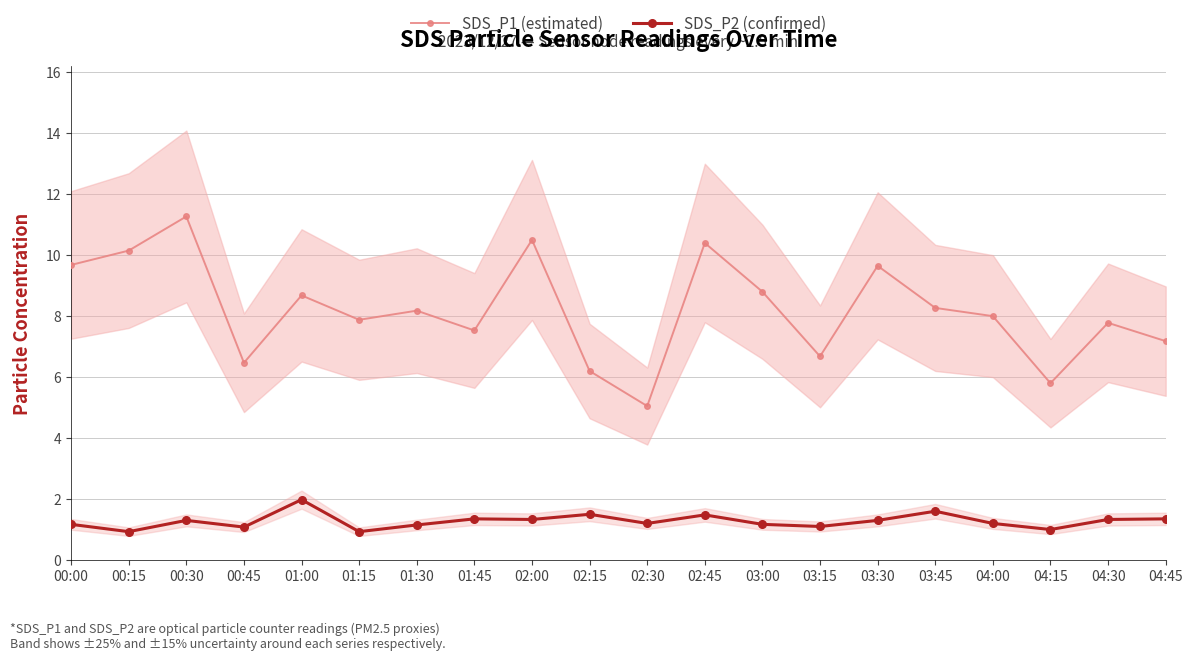

How many categories are shown in the chart?

20